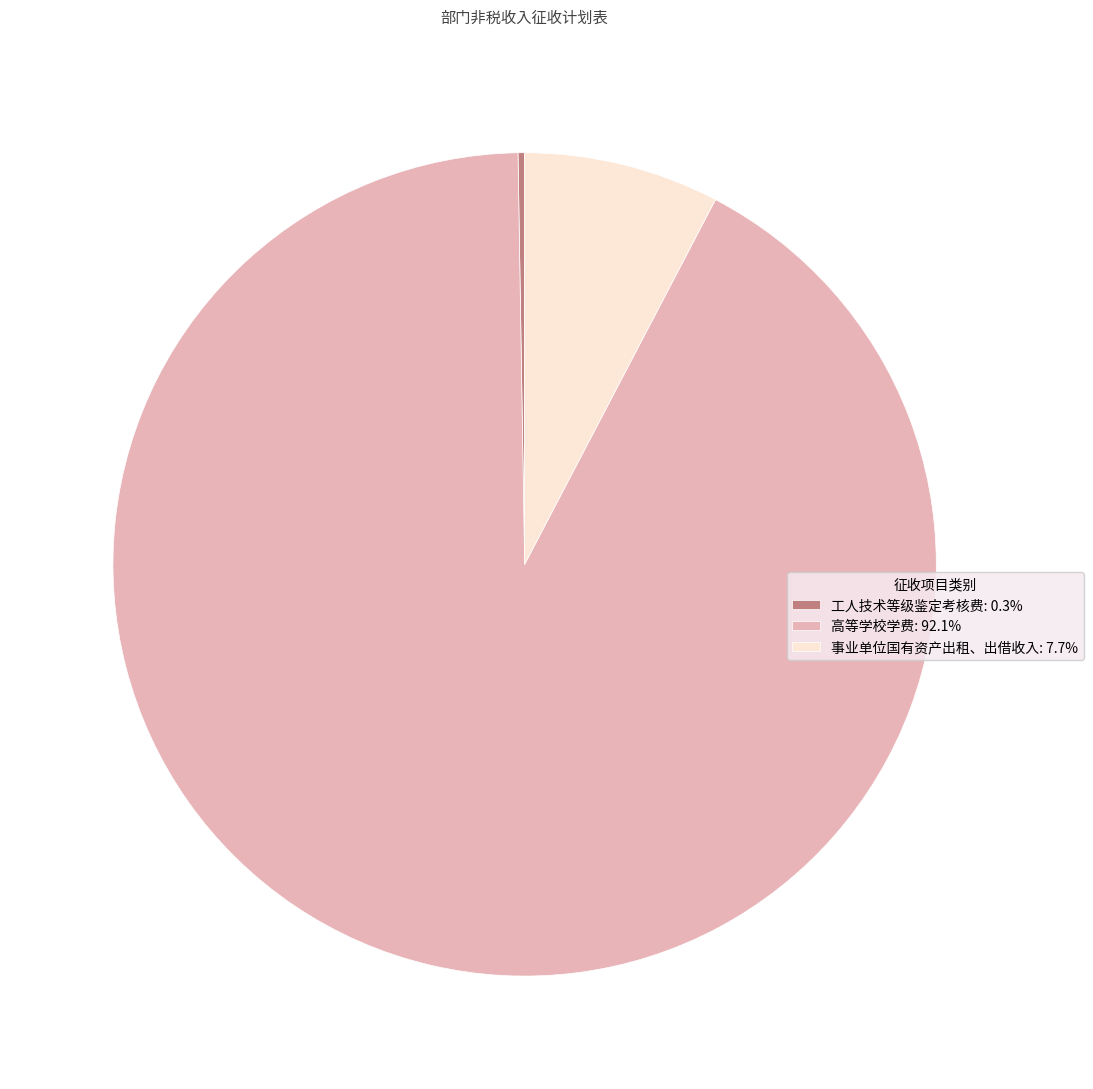

Does 事业单位国有资产出租、出借收入: 7.7% account for over 50% of the chart?

No